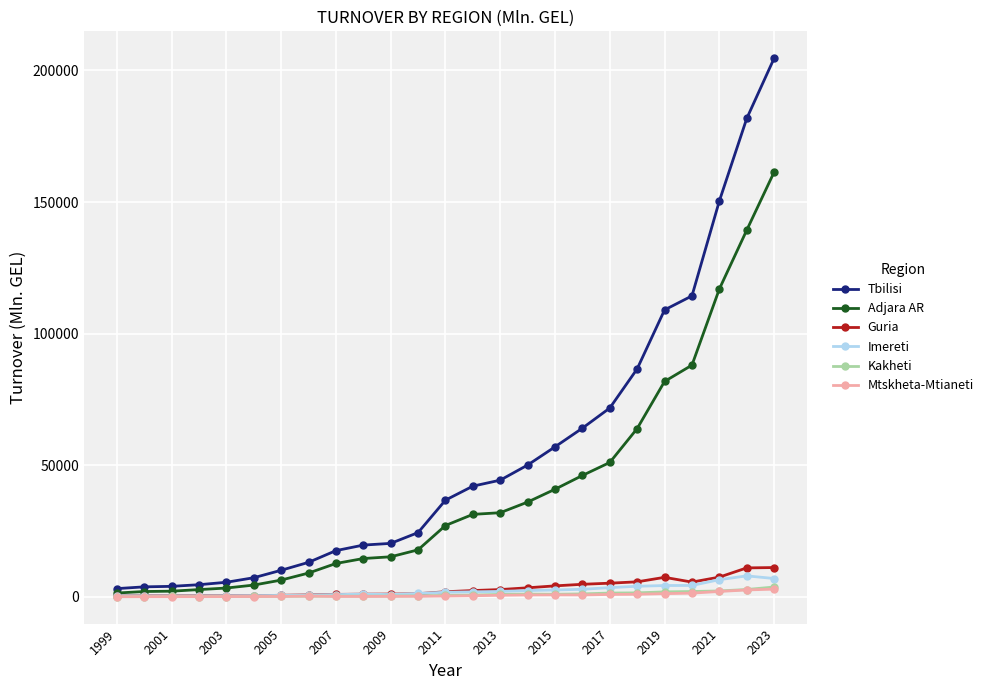

What is the greatest value displayed?

204647.5